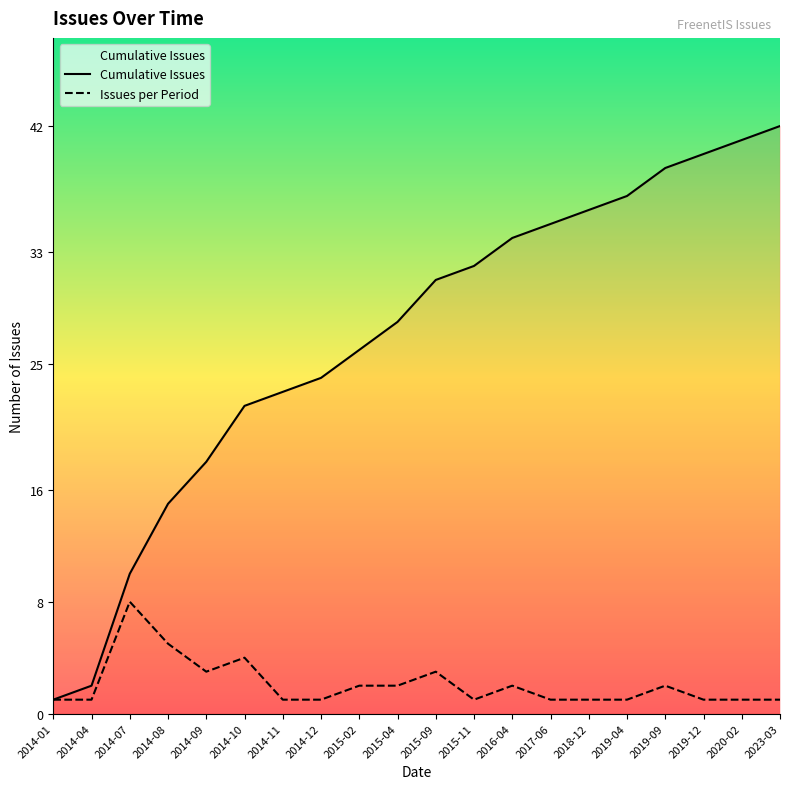

Between 2015-09 and 2019-04, which is larger?

2019-04